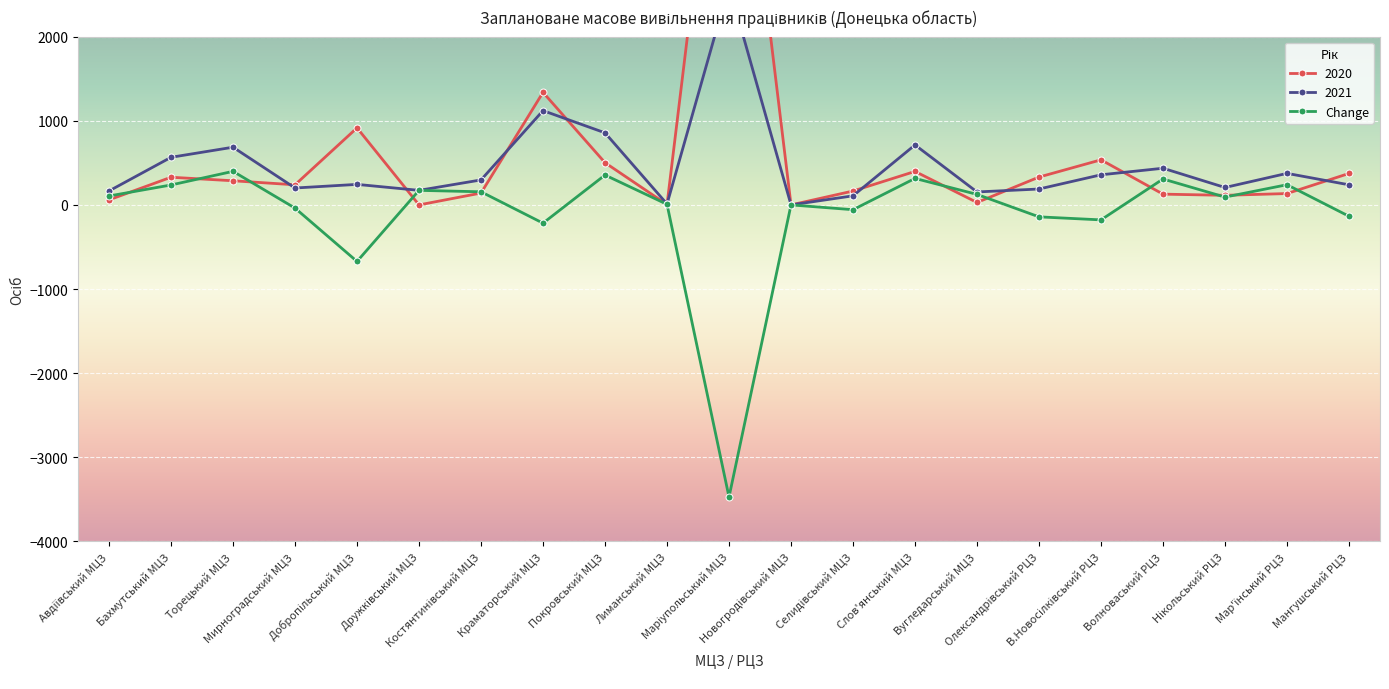

How many positive values are there?

12